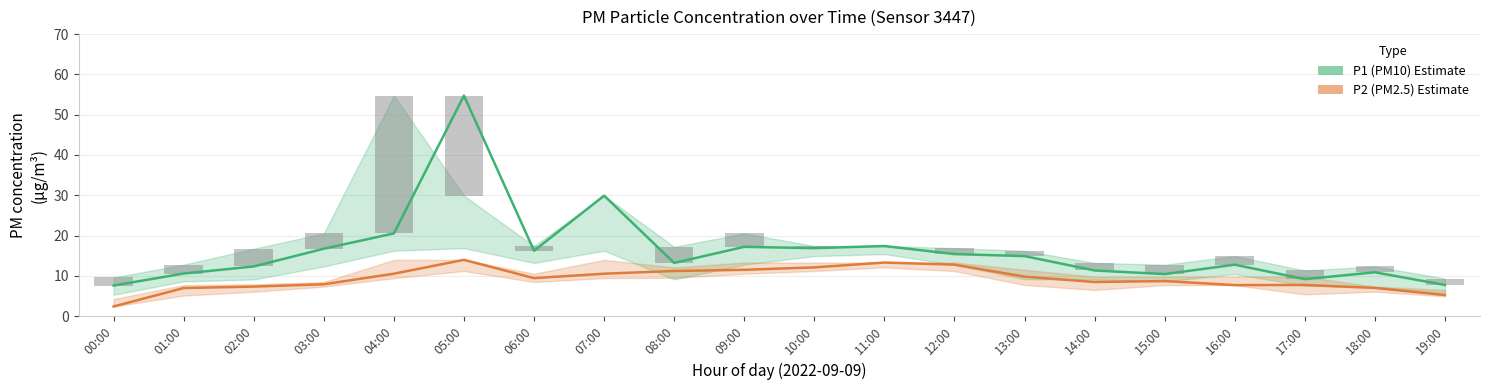

Are the bars grouped side by side (vs. stacked)?

Yes